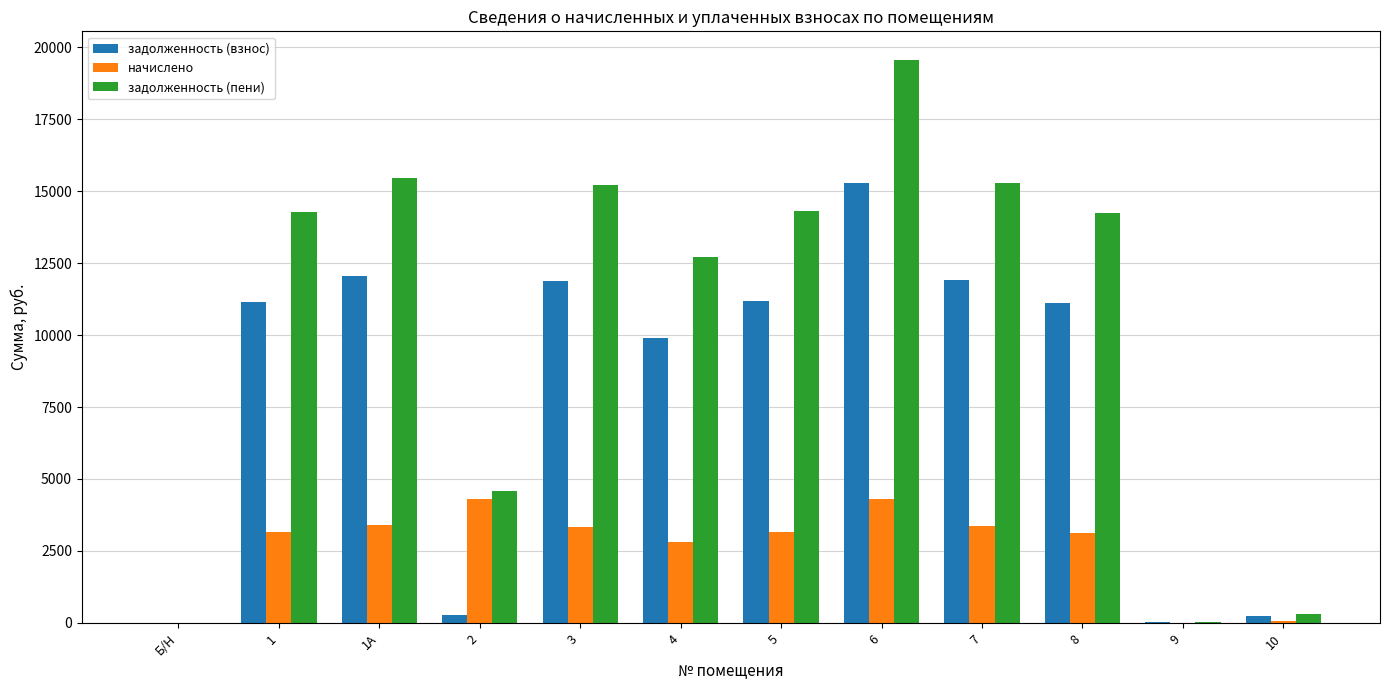

Between 1А and 2, which series saw the biggest shift?

задолженность (взнос)